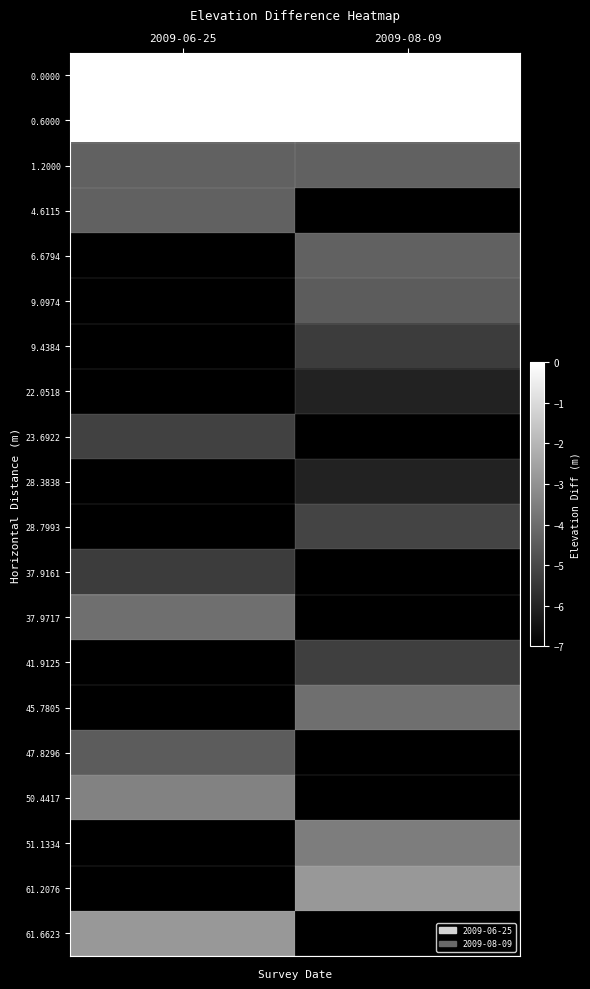

Which category has the highest value across all series?

2009-06-25